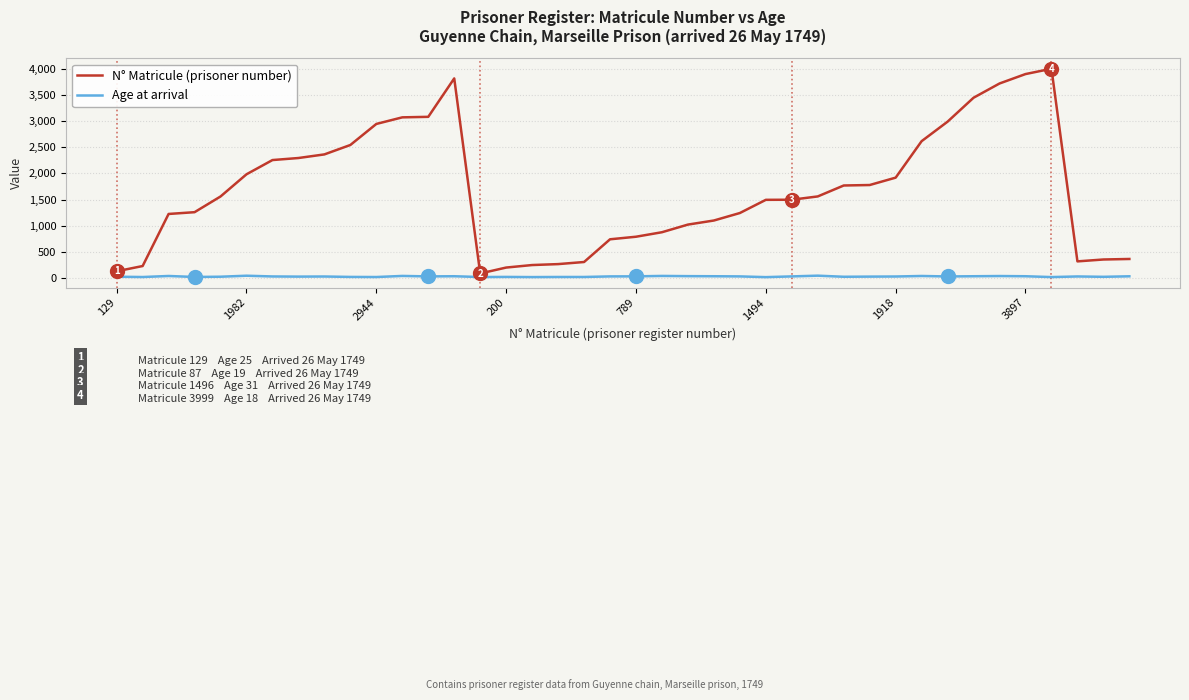

What is the greatest value displayed?

3999